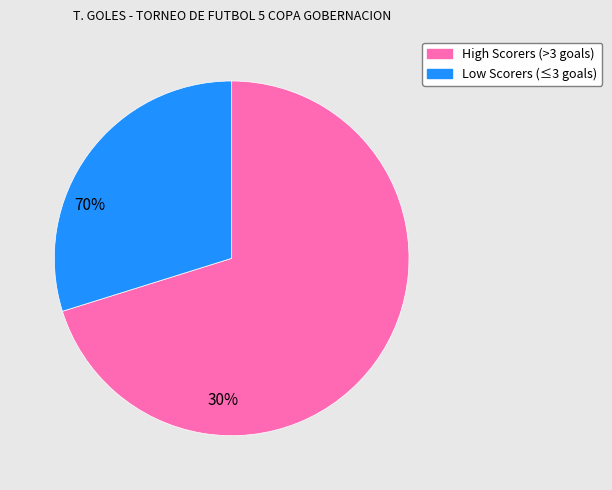

Combined, do High Scorers (>3 goals) and Low Scorers (≤3 goals) account for over 50%?

Yes